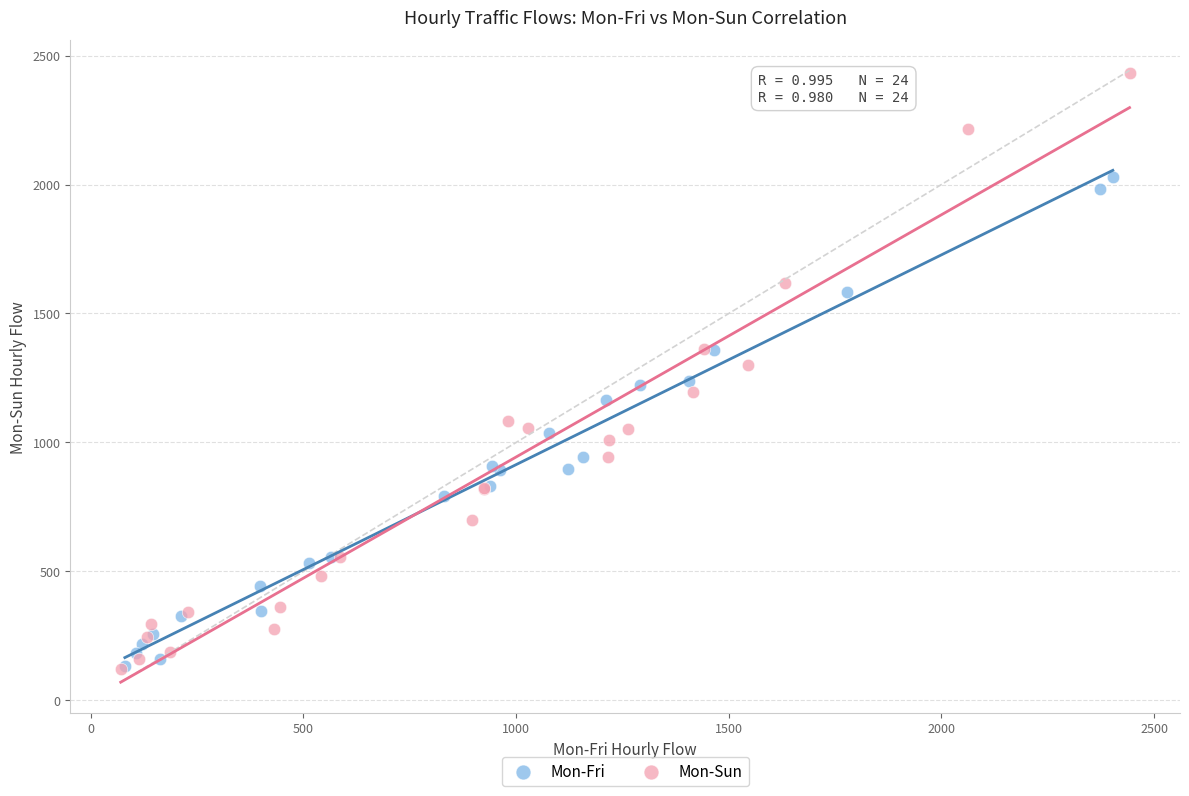

Which series contains the highest Y value?

Mon-Sun